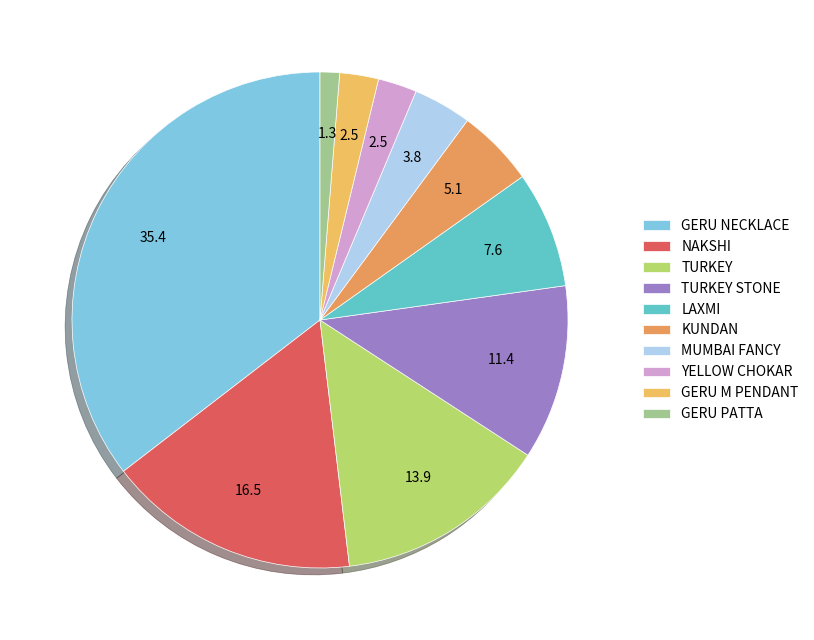

To the nearest percent, what is the difference between the largest and smallest slice percentages?

34%